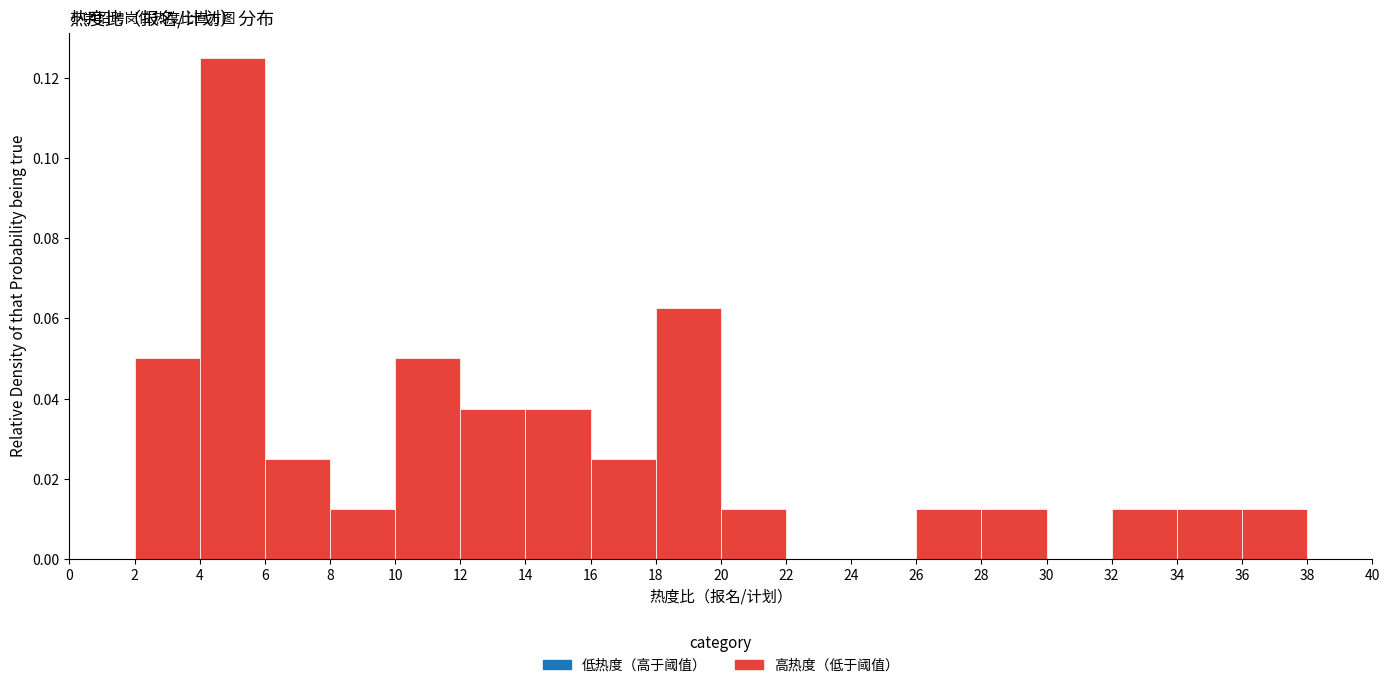

Reading left to right, list every bar in this chart as the range it spans on the x-axis followed by its height. The values are not printed on the chart, so give them approximately, as read against the axis.

0 to 2: 0
2 to 4: 0.050
4 to 6: 0.126
6 to 8: 0.026
8 to 10: 0.012
10 to 12: 0.050
12 to 14: 0.038
14 to 16: 0.038
16 to 18: 0.026
18 to 20: 0.062
20 to 22: 0.012
22 to 24: 0
24 to 26: 0
26 to 28: 0.012
28 to 30: 0.012
30 to 32: 0
32 to 34: 0.012
34 to 36: 0.012
36 to 38: 0.012
38 to 40: 0